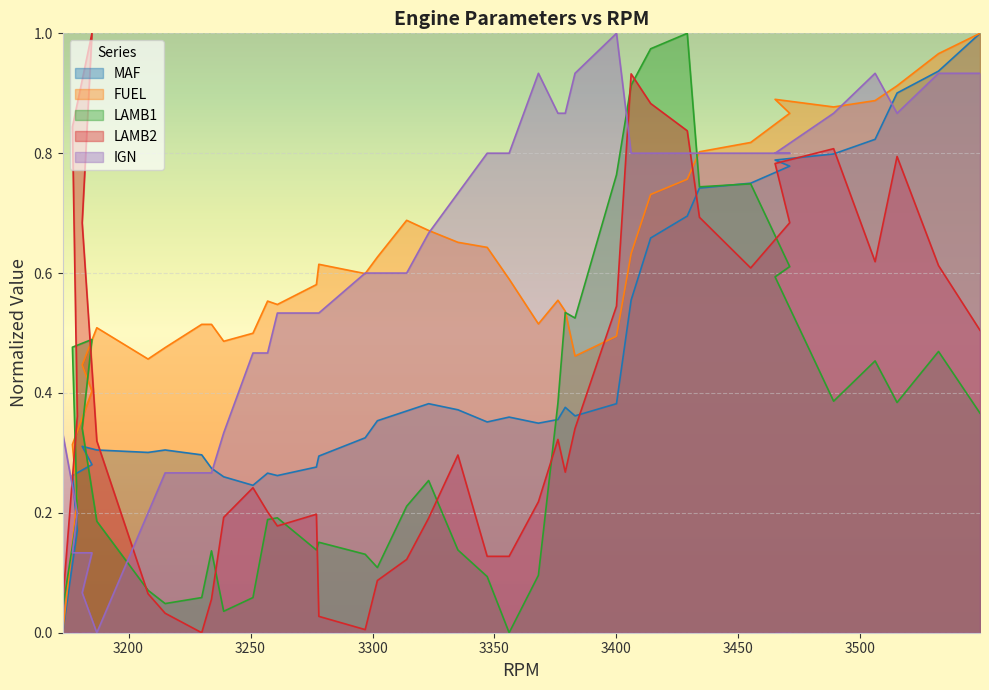

Rank the series by their maximum value, from highest to lowest.

MAF, FUEL, LAMB1, LAMB2, IGN